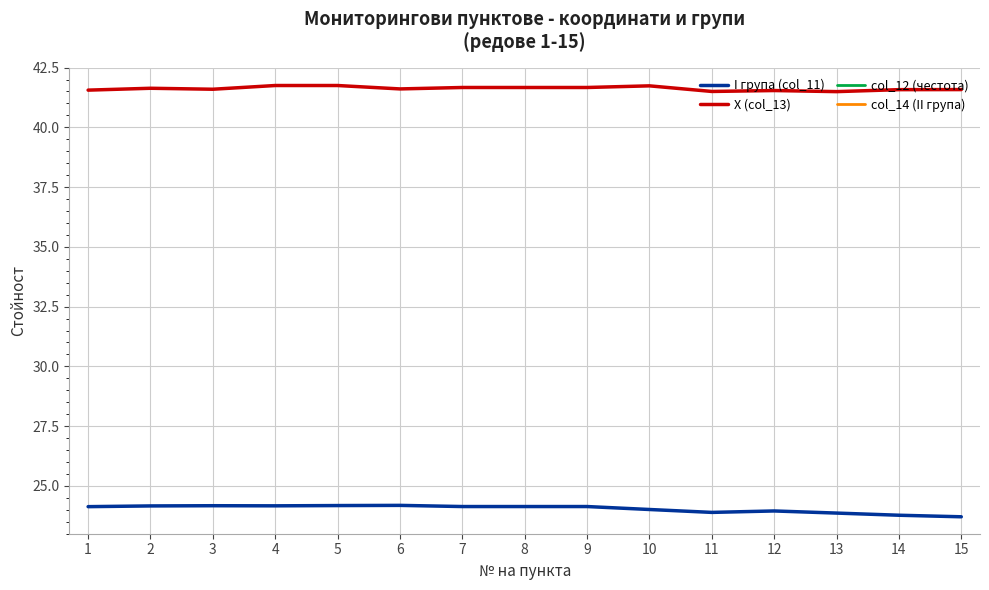

Where is the first local minimum for X (col_13)?

3